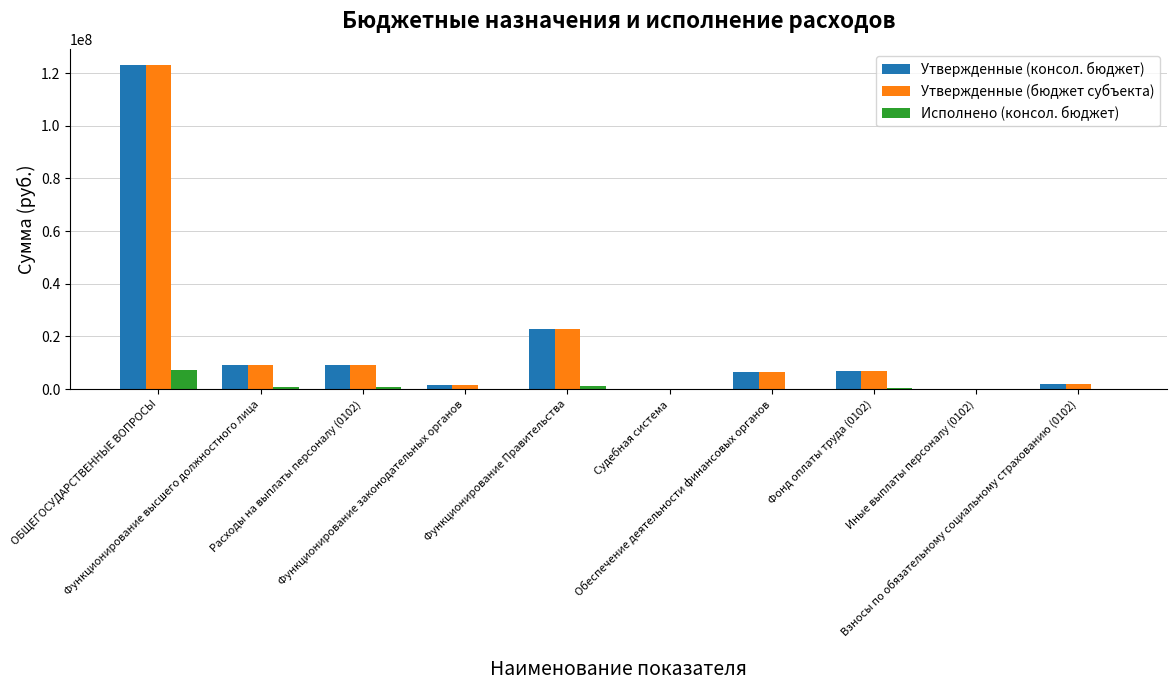

What is the sum of all Утвержденные (бюджет субъекта) values?

181391904.9